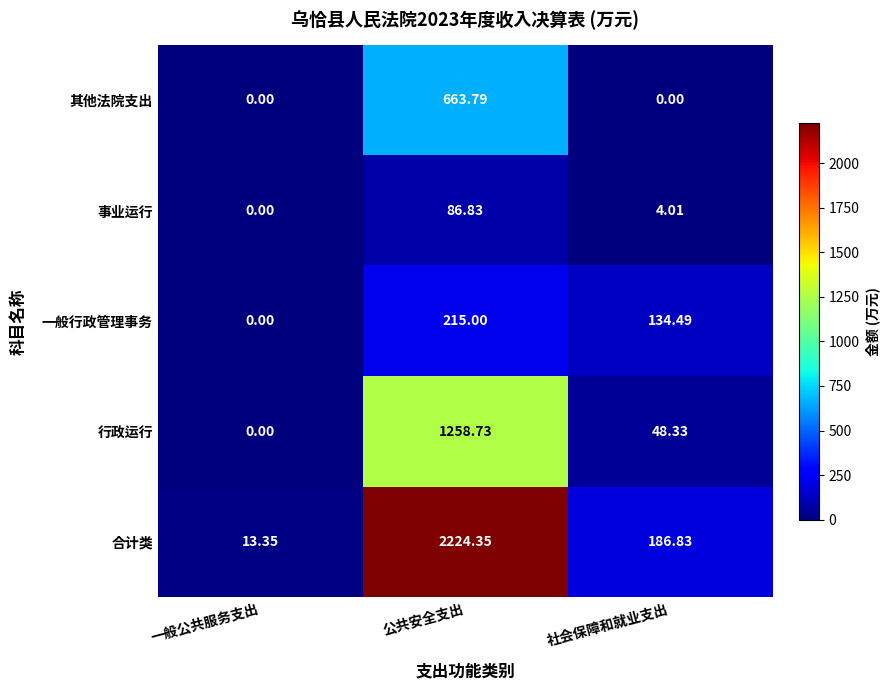

At which label does 一般行政管理事务 first exceed 134?

公共安全支出